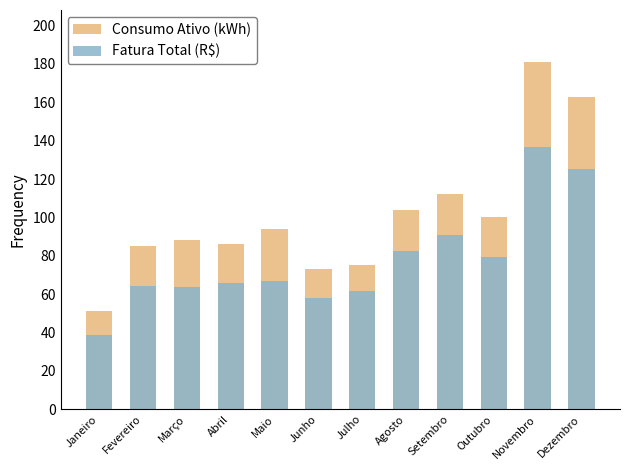

What position from the left is Outubro?

10